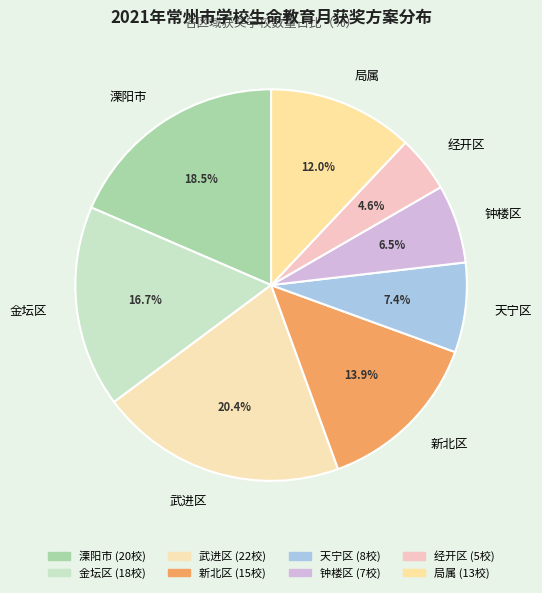

True or false: 金坛区 accounts for 17% of the total.

True